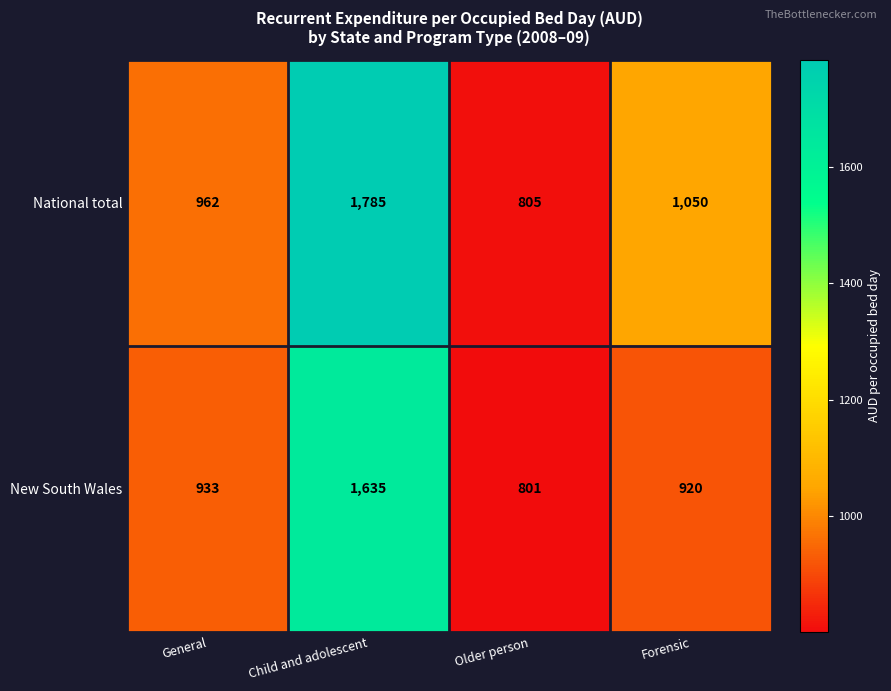

Count the number of categories in the chart.

4